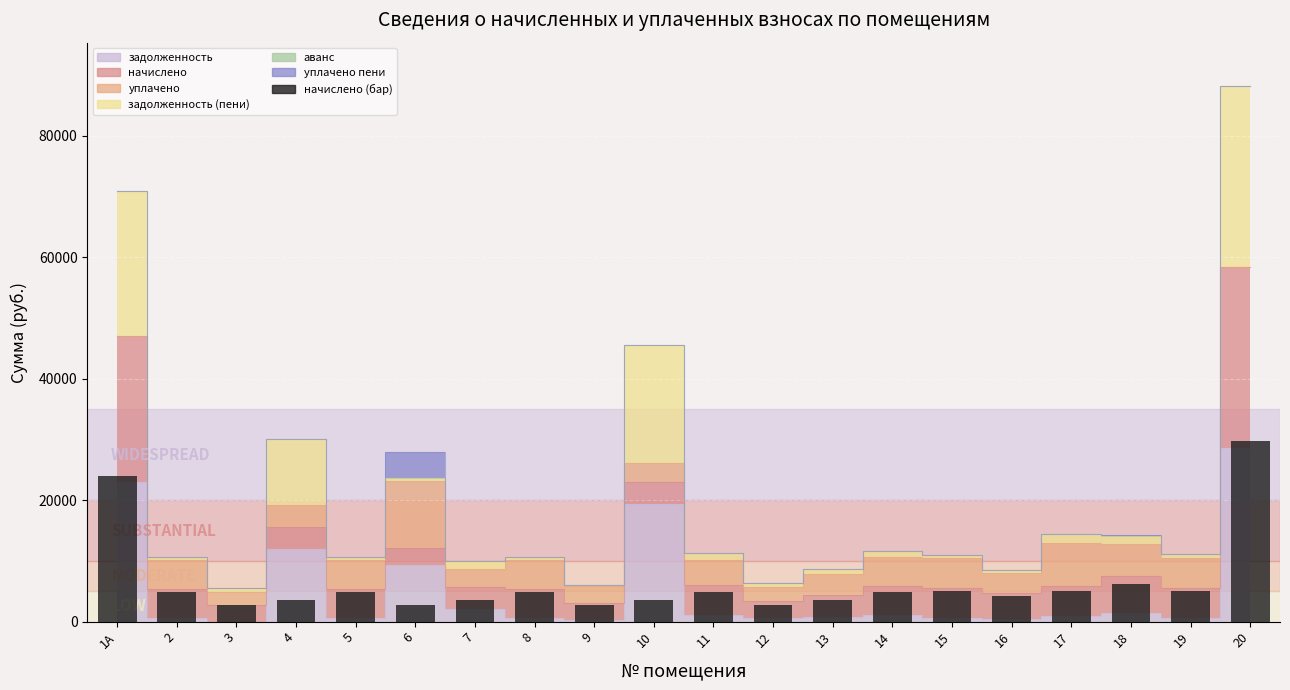

Does the chart contain any negative values?

No